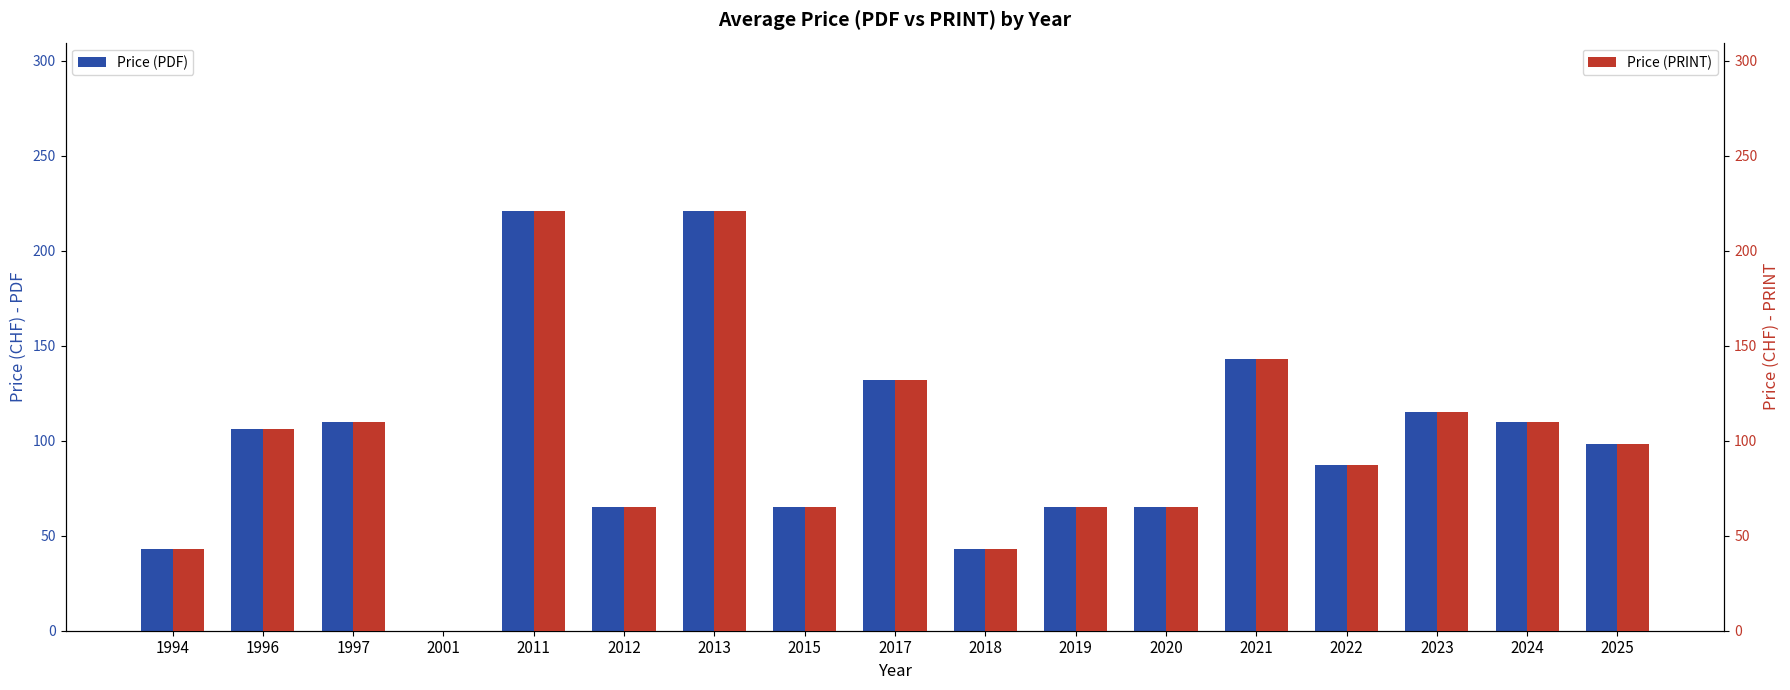

What is the difference between the Price (PRINT) values at 2013 and 2015?

156.0